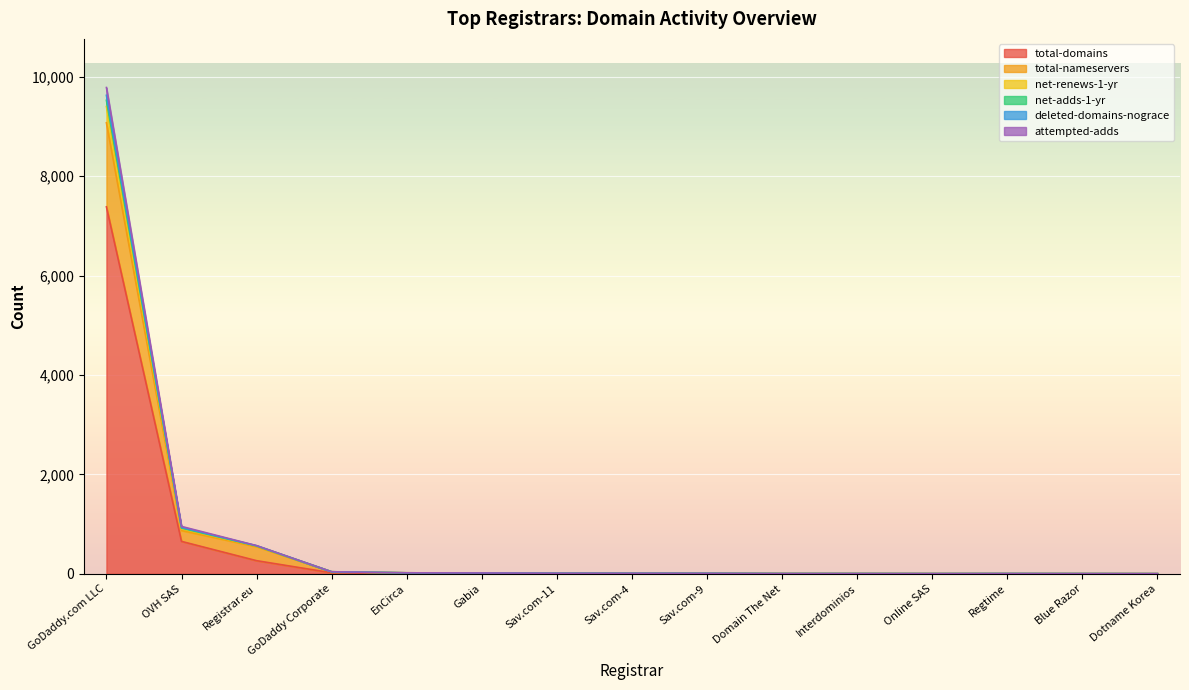

What are all the series names shown in the legend?

total-domains, total-nameservers, net-renews-1-yr, net-adds-1-yr, deleted-domains-nograce, attempted-adds